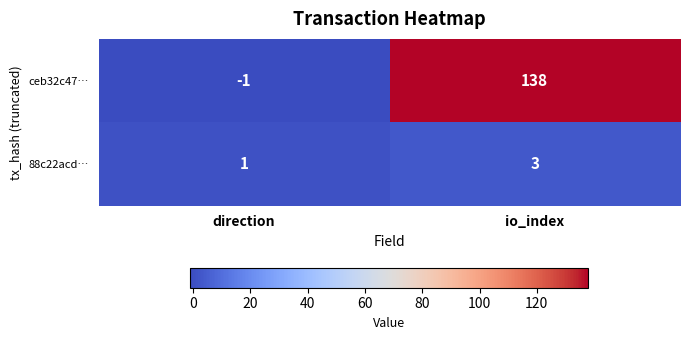

Reading right to left, list all the values displayed in this chart.

ceb32c47…: io_index=138	direction=-1
88c22acd…: io_index=3	direction=1